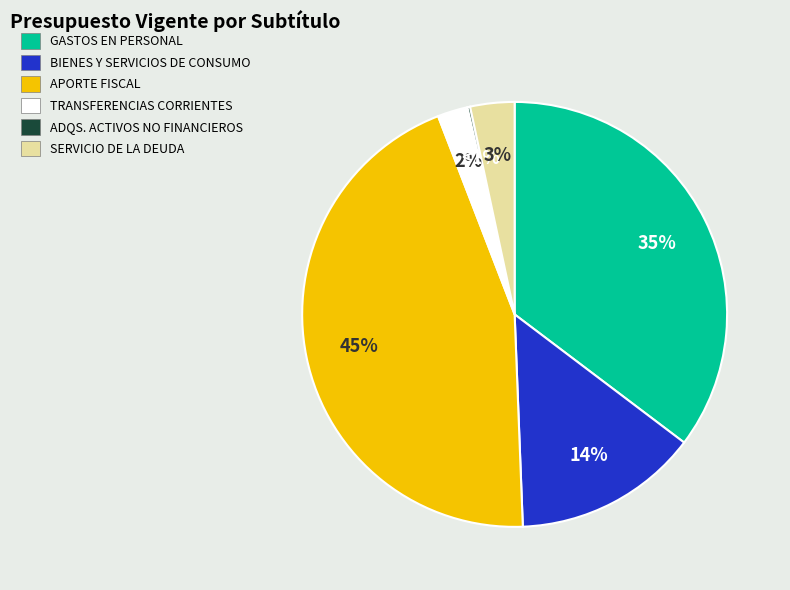

Is there a majority slice in this chart?

No